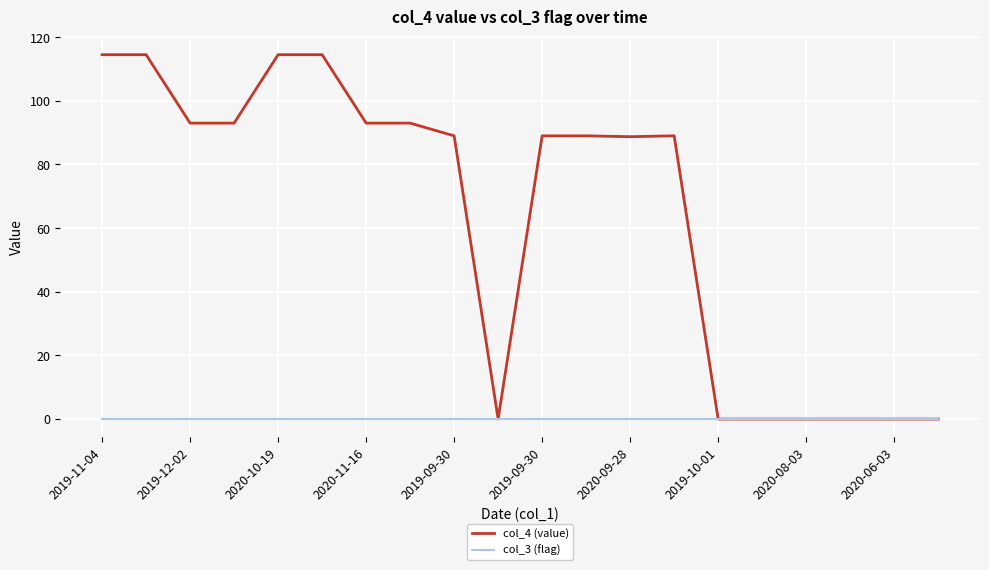

Which series has the largest range (max minus min)?

col_4 (value)